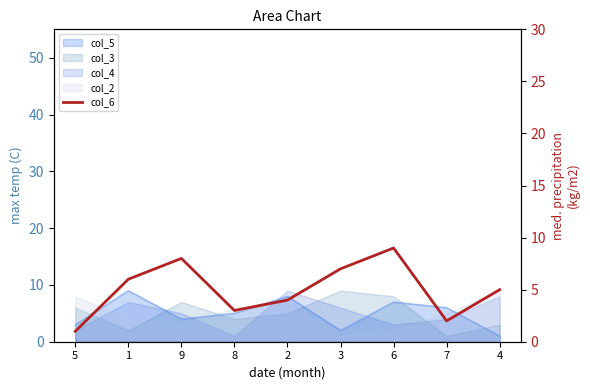

Between 3 and 6, which is larger?

6